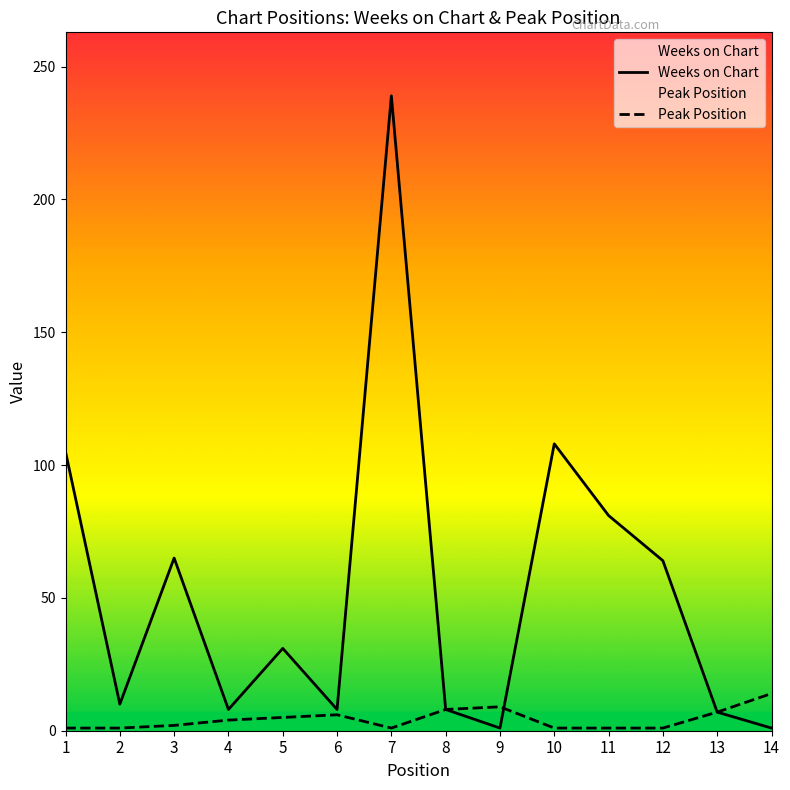

Reading right to left, transcribe all the data shown in this chart.

Weeks on Chart: 1	7	64	81	108	1	8	239	8	31	8	65	10	105
Peak Position: 14	7	1	1	1	9	8	1	6	5	4	2	1	1